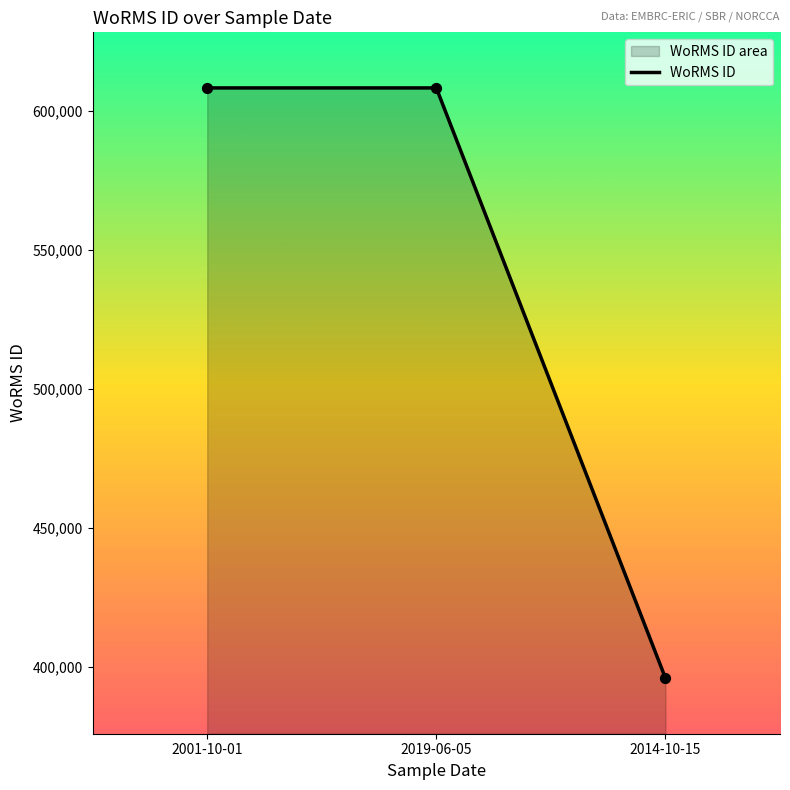

Approximately how many times larger is the value at 2014-10-15 compared to 2001-10-01?

0.7